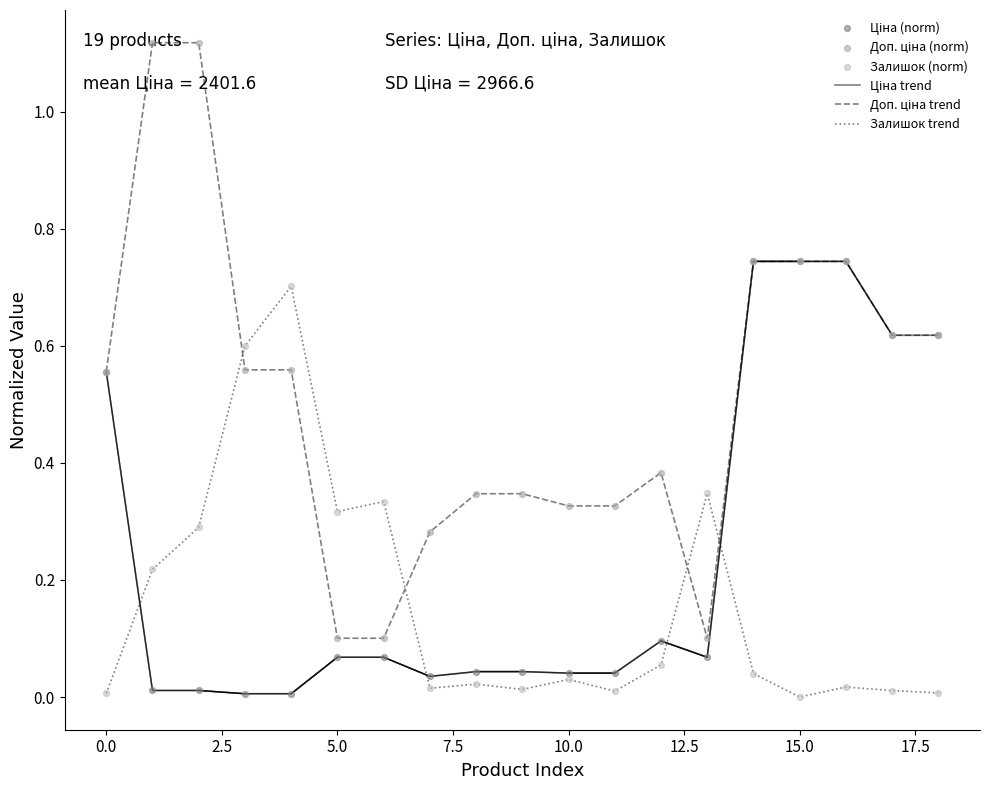

At which category is the sum across all series the highest?

14